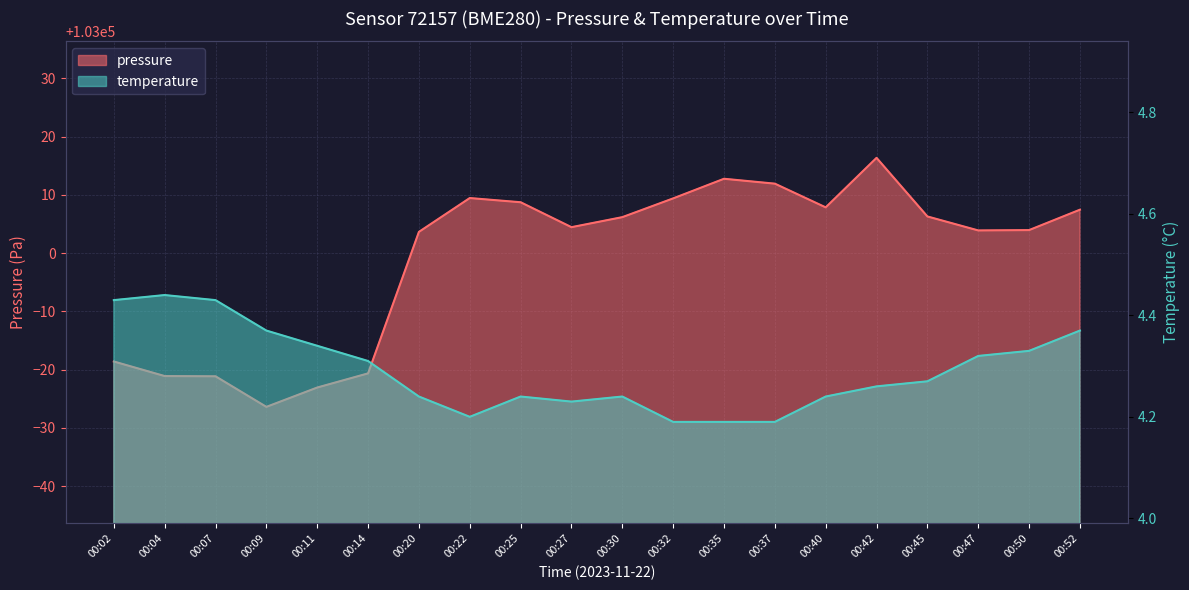

What value does the pressure series have at 00:50?

103003.9